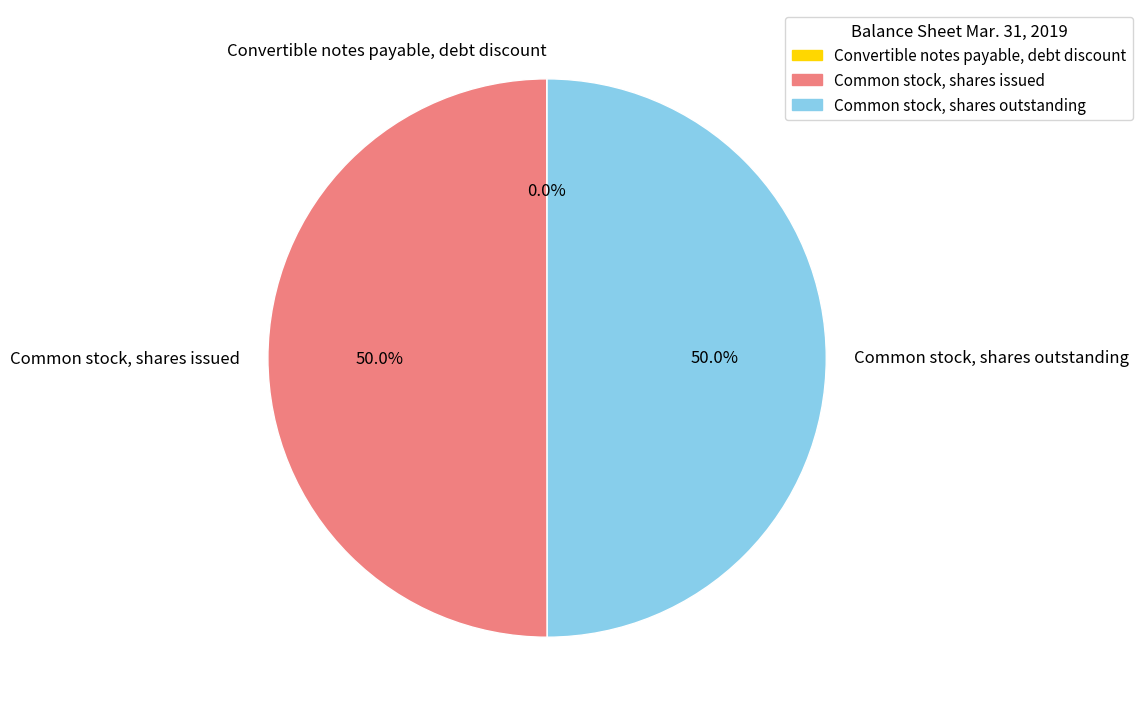

Approximately how many times larger is the value at Common stock, shares outstanding compared to Common stock, shares issued?

1.0